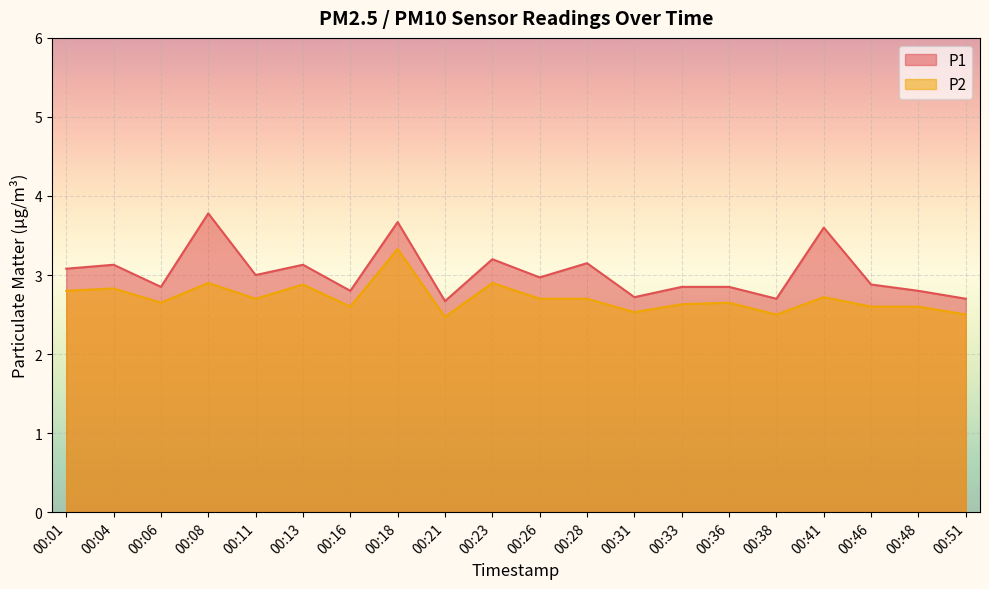

What is the spread (max minus min) of values at 00:08?

0.9